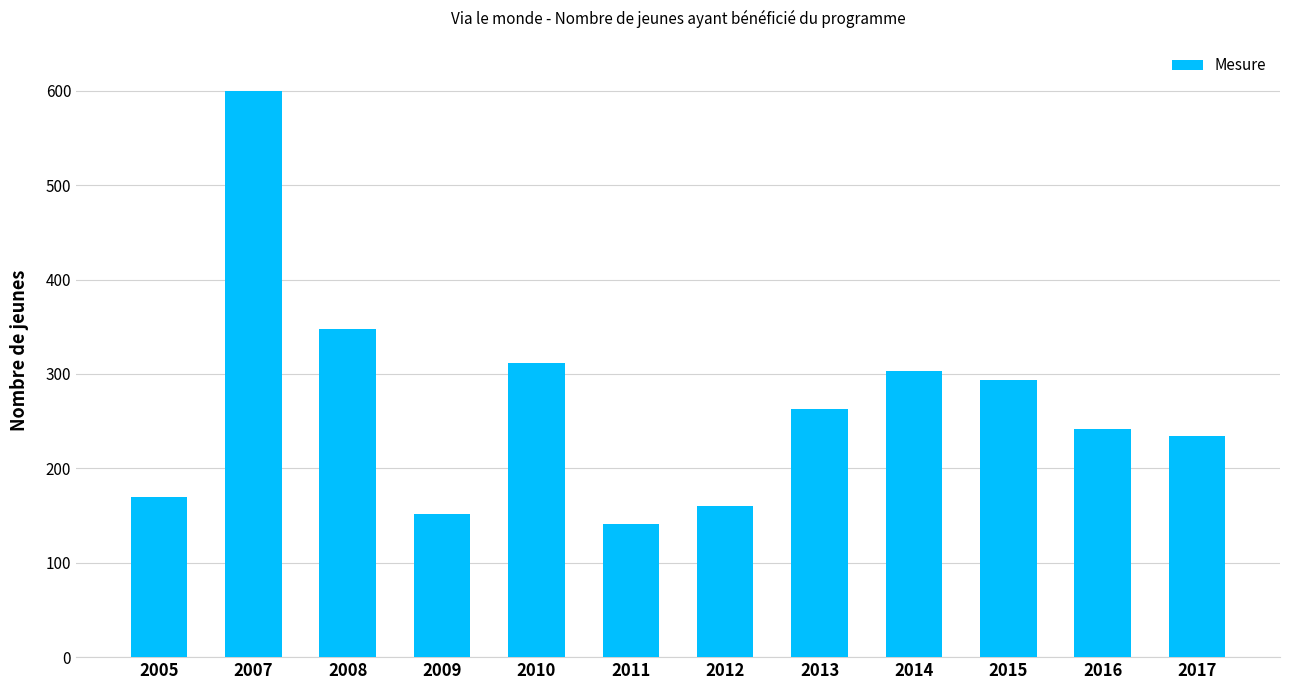

List the labels in order of value, largest first.

2007, 2008, 2010, 2014, 2015, 2013, 2016, 2017, 2005, 2012, 2009, 2011